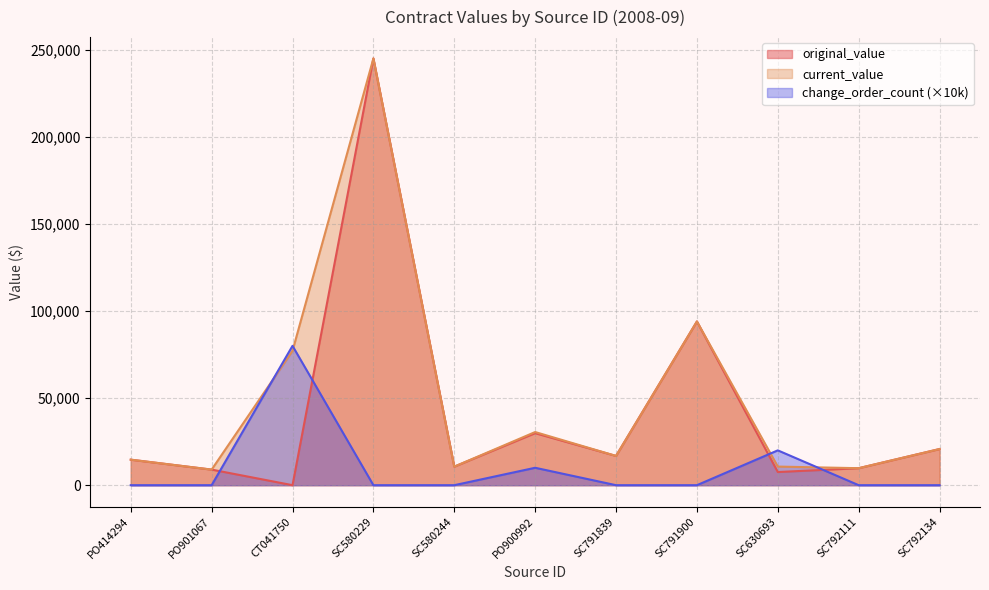

At which label is original_value closest to 122500?

SC791900